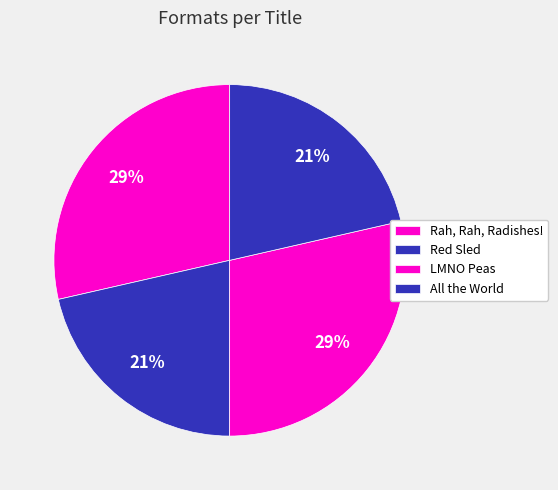

Does any single category account for the majority?

No